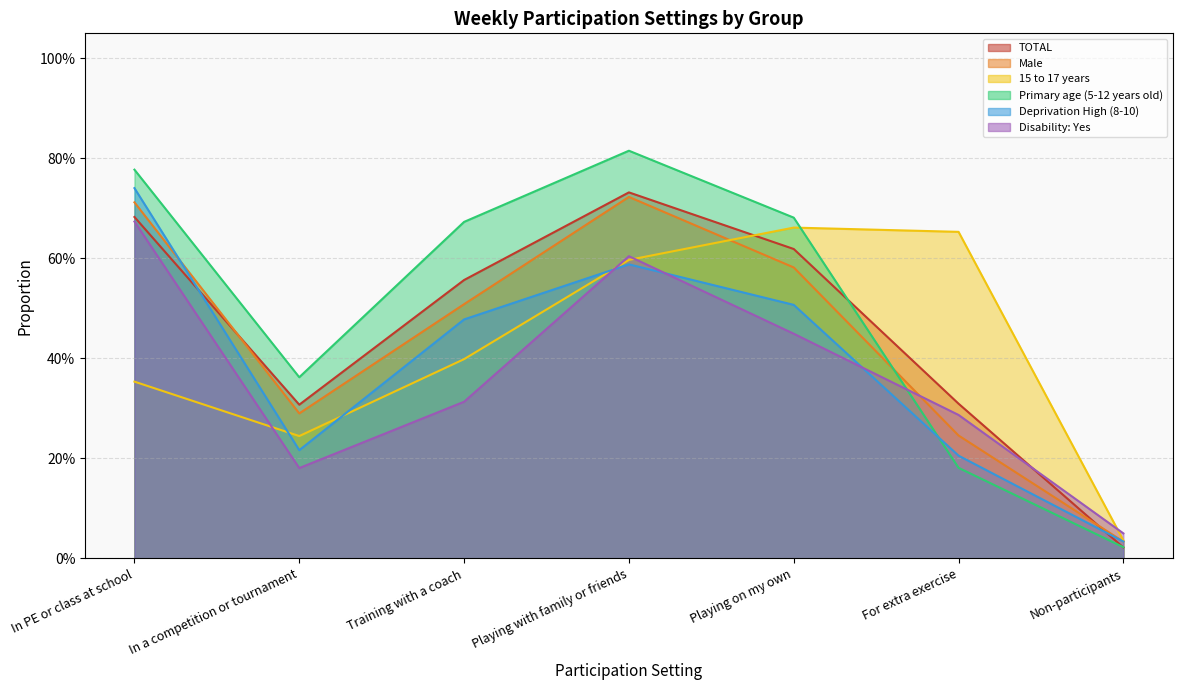

Reading left to right, list all the values displayed in this chart.

TOTAL: 0.7	0.3	0.6	0.7	0.6	0.3	0.0
Male: 0.7	0.3	0.5	0.7	0.6	0.2	0.0
15 to 17 years: 0.4	0.2	0.4	0.6	0.7	0.7	0.0
Primary age (5-12 years old): 0.8	0.4	0.7	0.8	0.7	0.2	0.0
Deprivation High (8-10): 0.7	0.2	0.5	0.6	0.5	0.2	0.0
Disability: Yes: 0.7	0.2	0.3	0.6	0.4	0.3	0.1